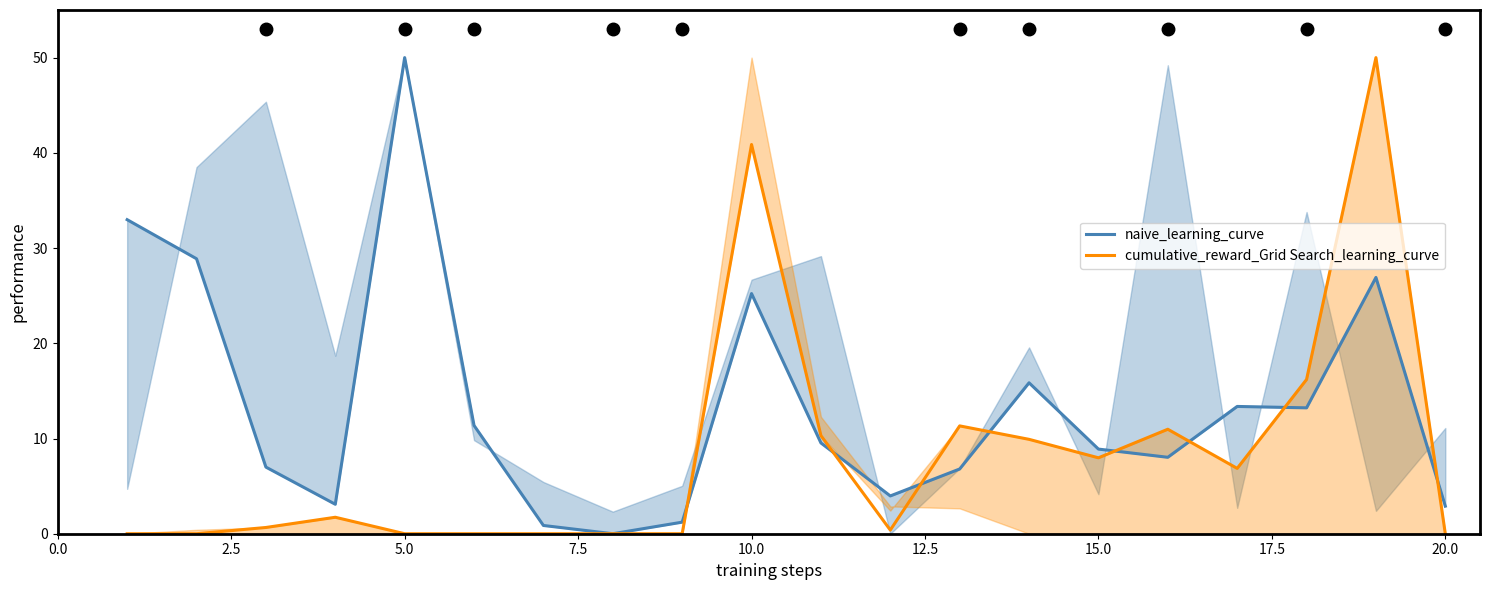

What is the maximum value for cumulative_reward_Grid Search_learning_curve?

50.0